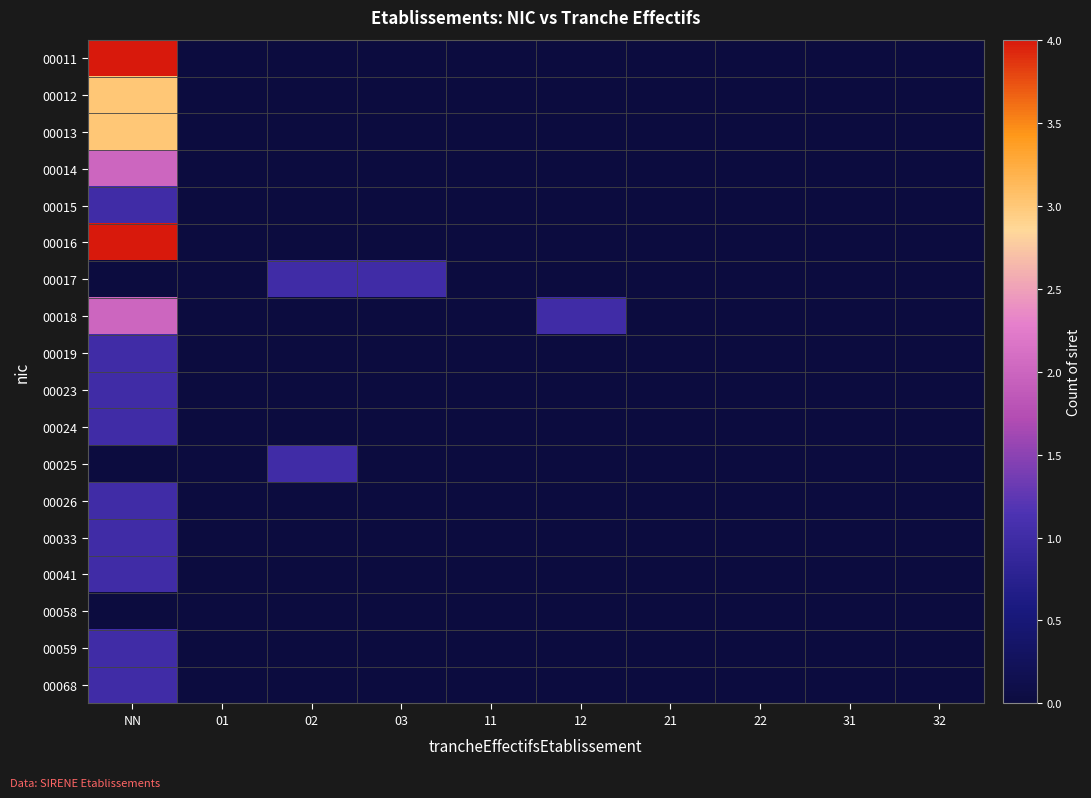

At which category is the sum across all series the highest?

NN